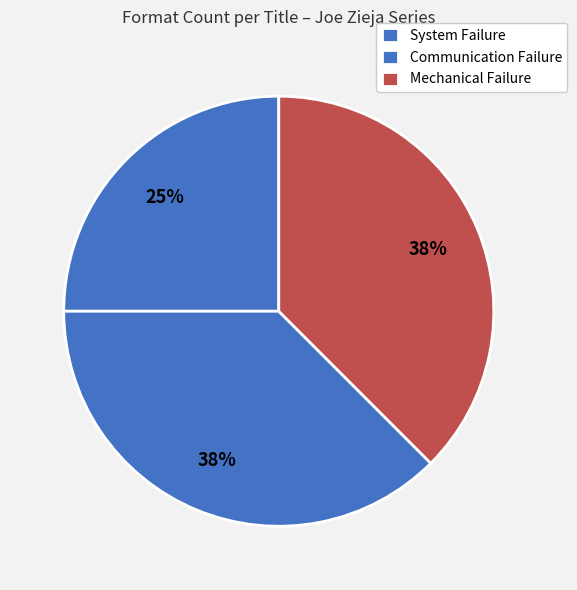

To the nearest percent, what is the average slice percentage?

33%